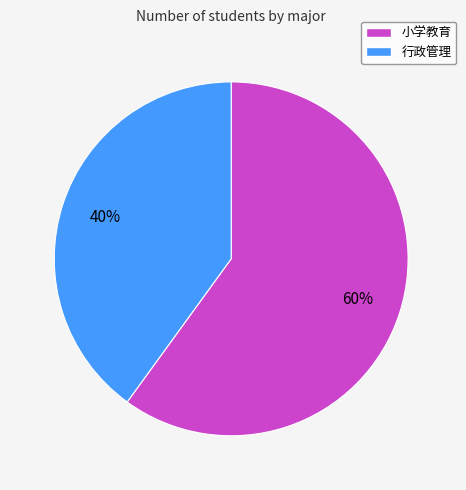

Which category has the smallest portion of the pie?

行政管理